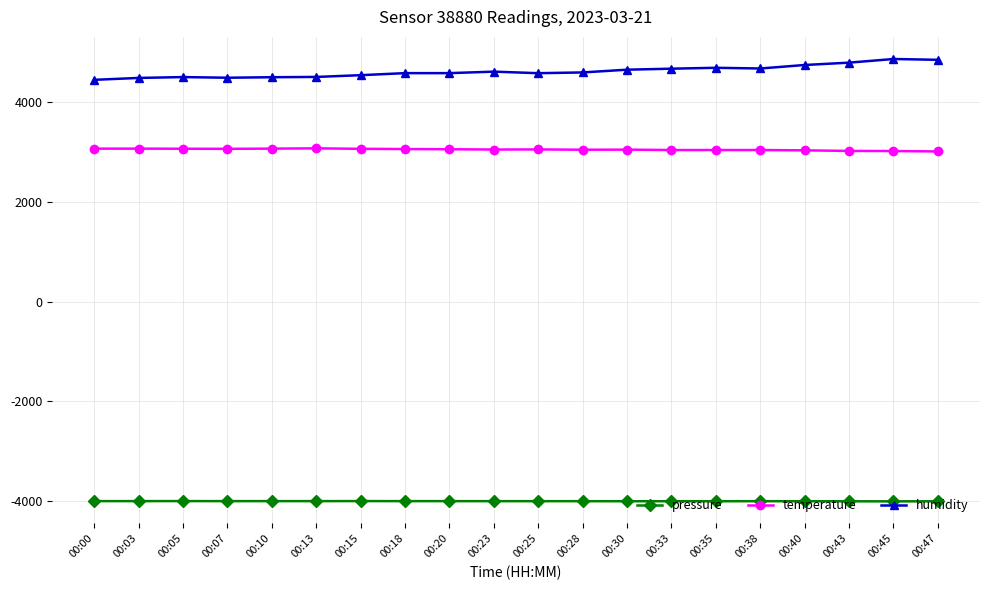

What is the minimum value shown in the chart?

-4000.0